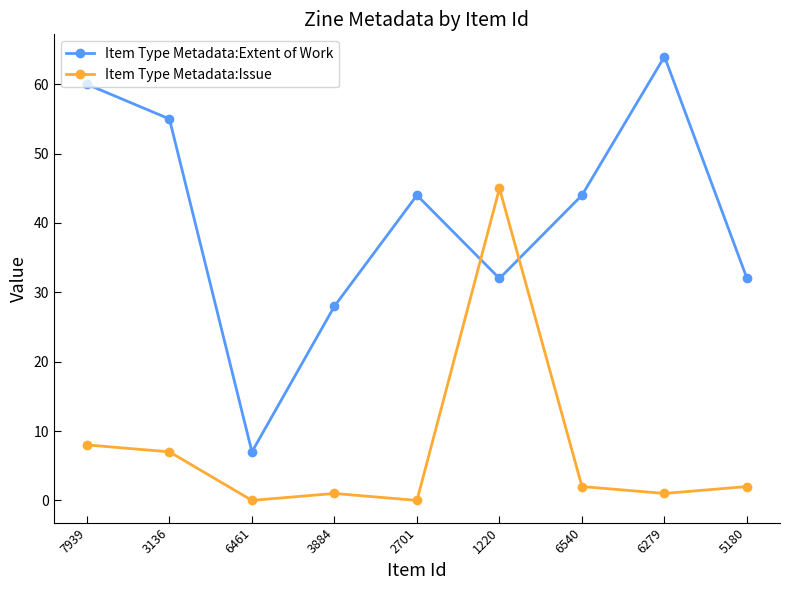

What is the spread (max minus min) of values at 7939?

52